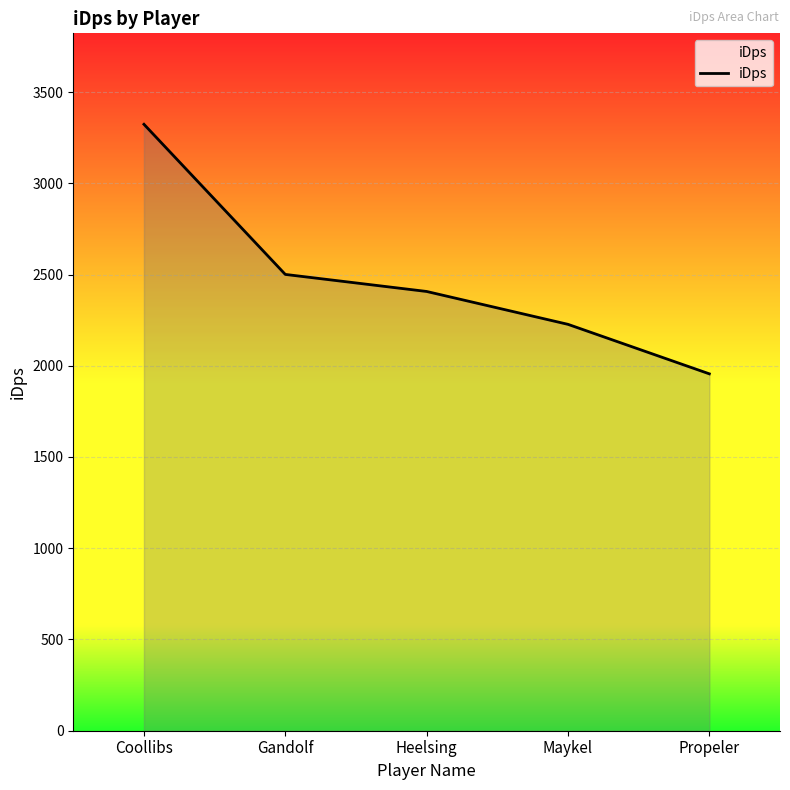

True or false: the data shows 3620.8 at Heelsing.

False